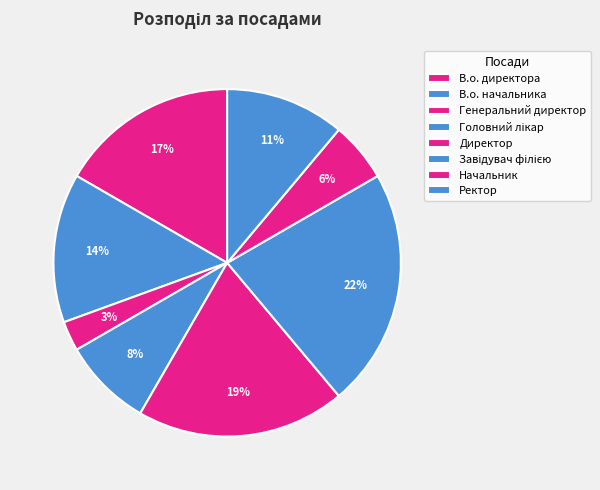

Count the number of slices in the pie.

8